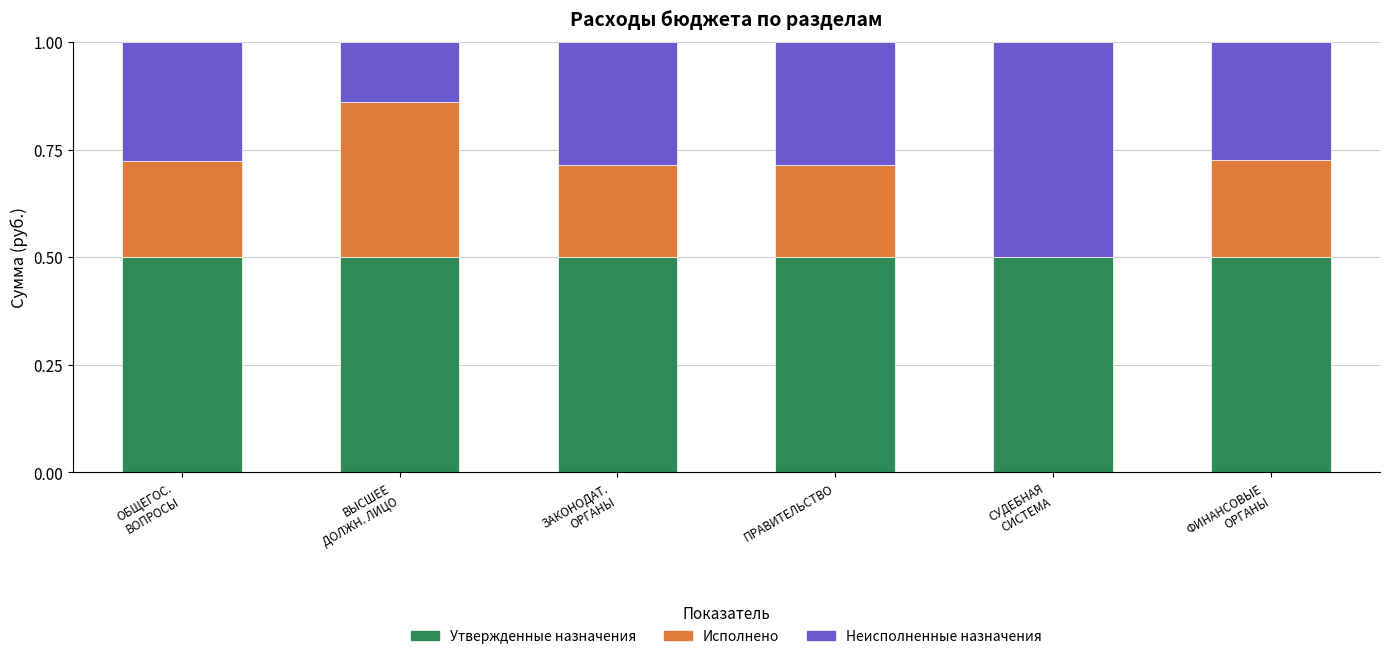

Are the bars horizontal?

No